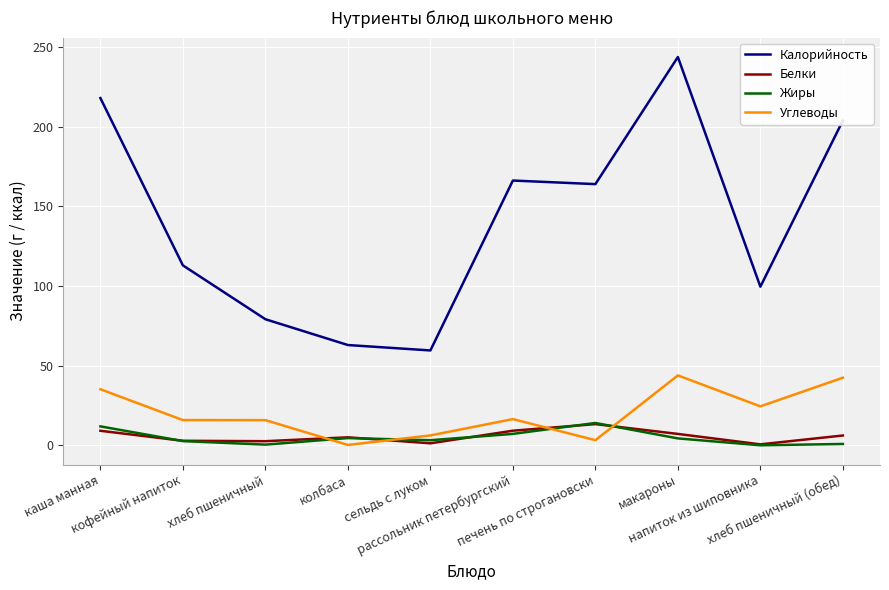

Does the chart display data point markers on the line(s)?

No